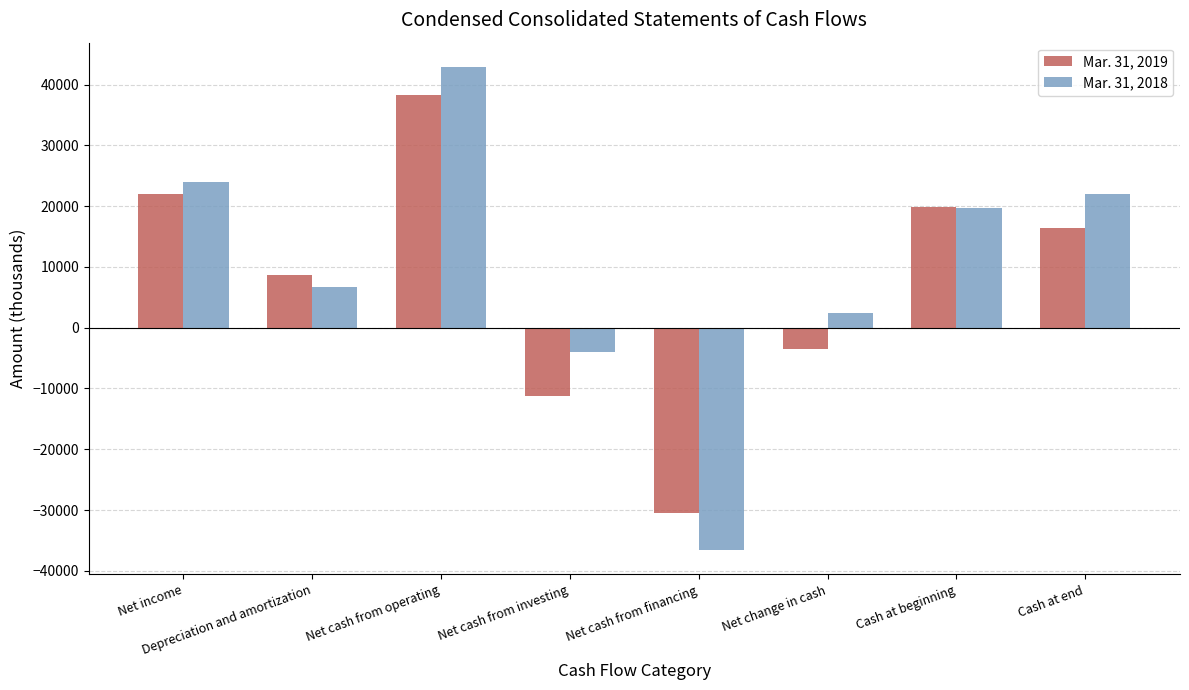

What value does the Mar. 31, 2018 series have at Net cash from investing, to the nearest 100?

-4000